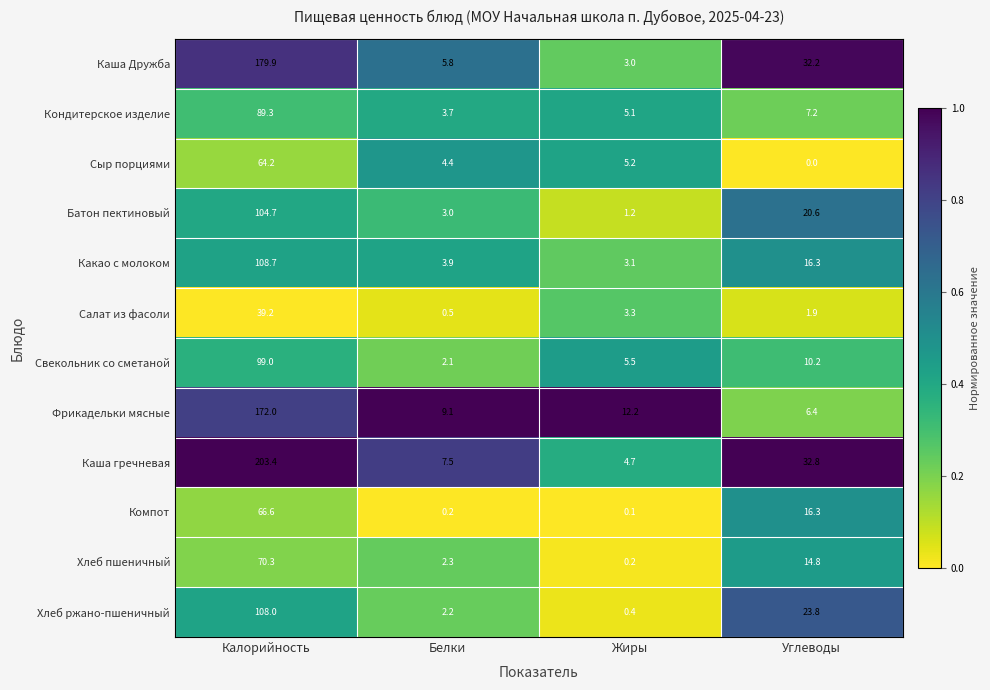

What is the difference between the second highest and second lowest values in the Свекольник со сметаной series?

4.7